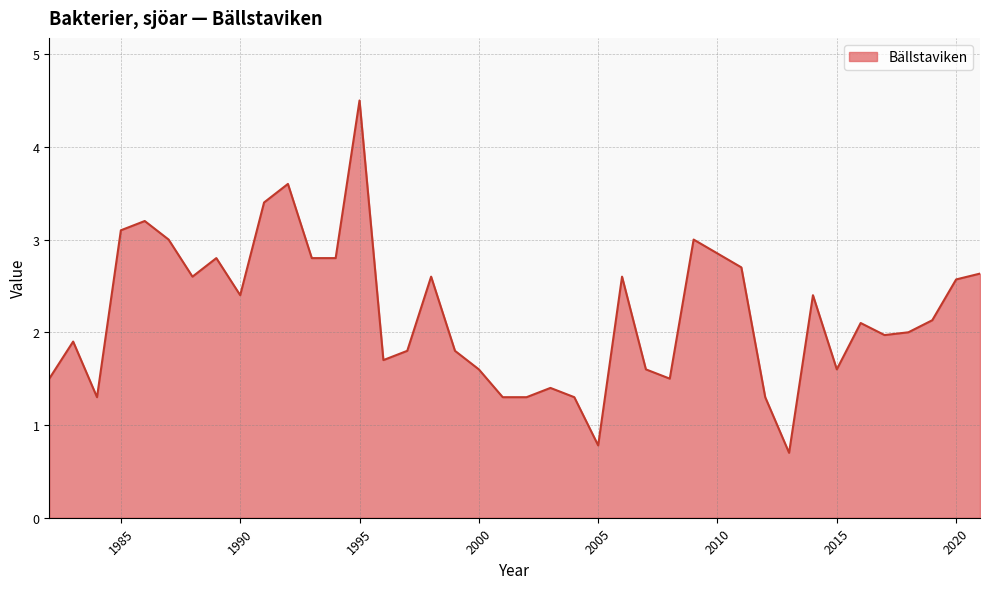

What is the greatest value displayed?

4.5